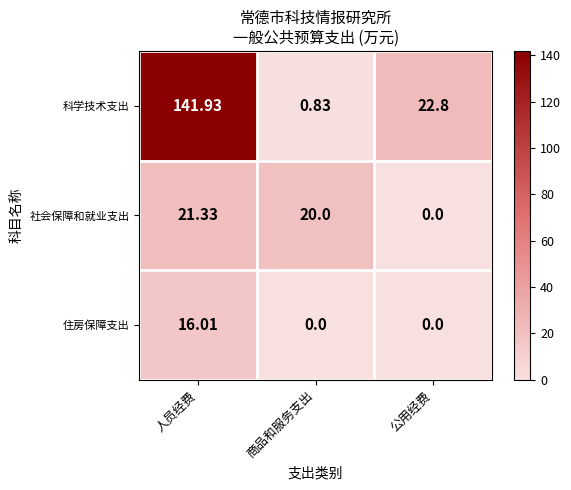

Which series has the widest spread of values?

科学技术支出